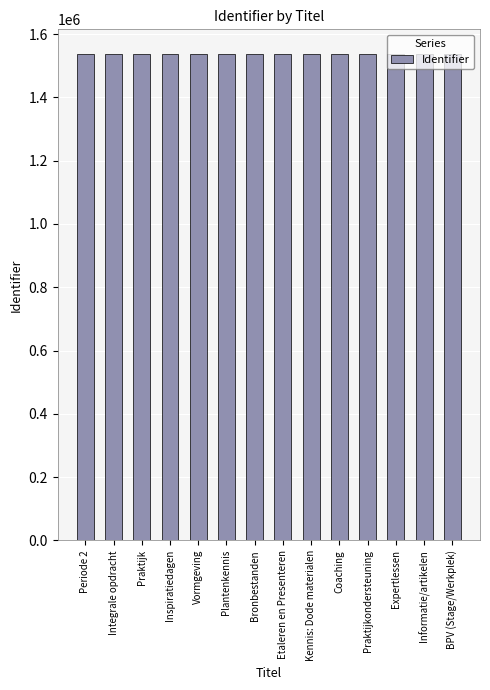

Does the chart contain any negative values?

No